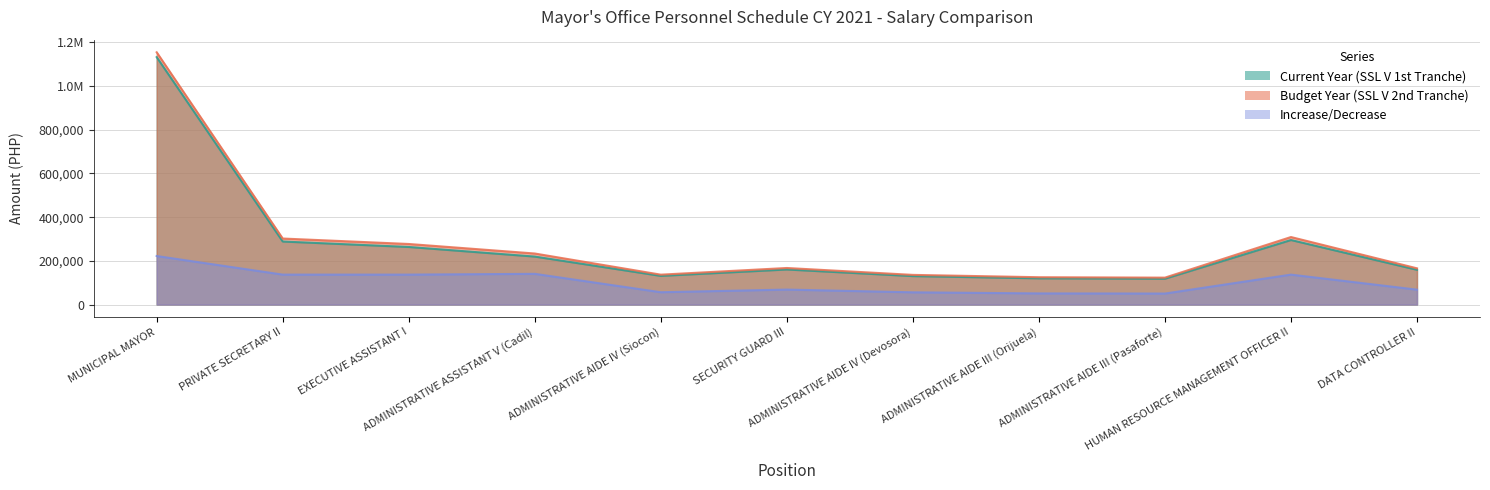

What is the label of the 2nd point from the left?

PRIVATE SECRETARY II